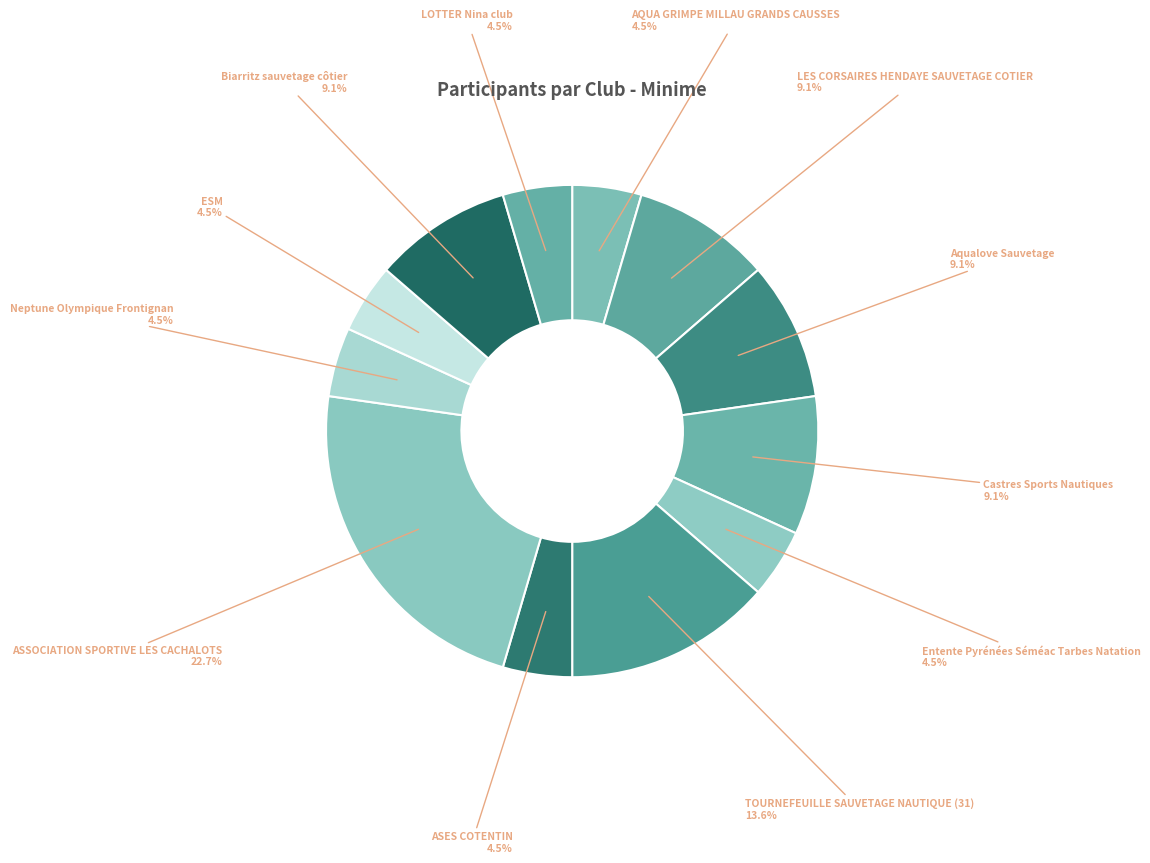

How many slices are in this pie chart?

12